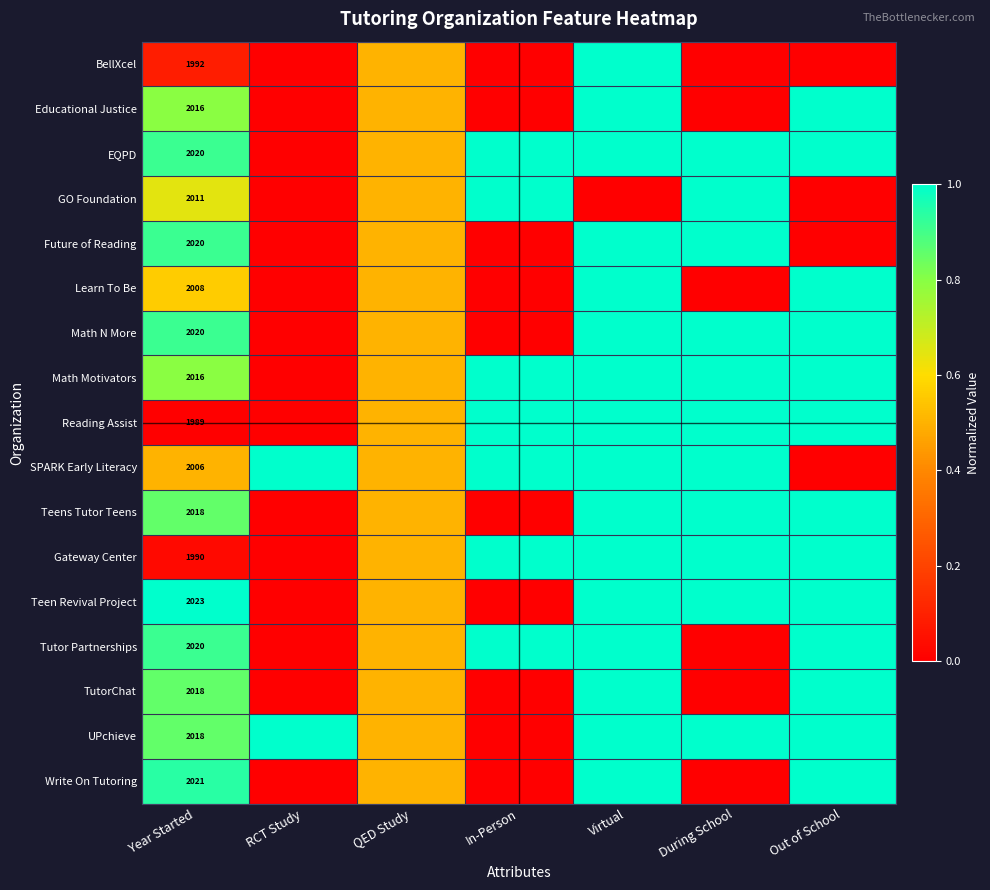

True or false: Write On Tutoring has a value of 0.0 at During School.

True